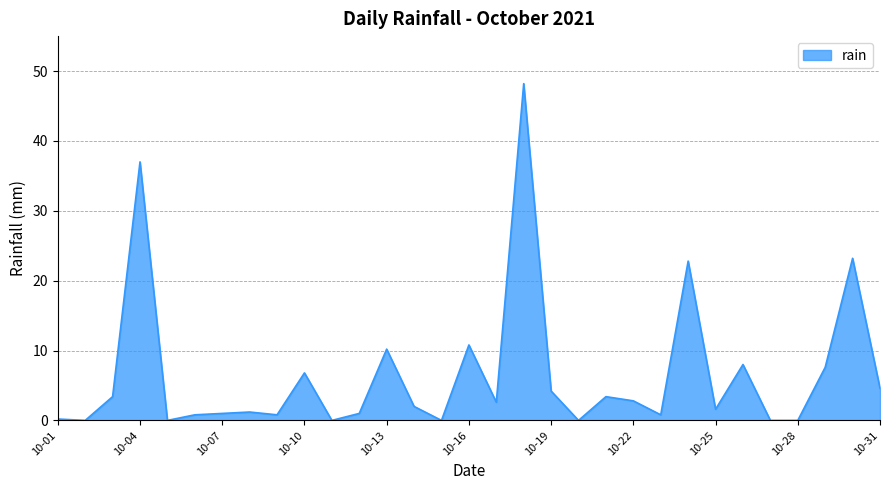

What is the maximum value shown in the chart?

48.2